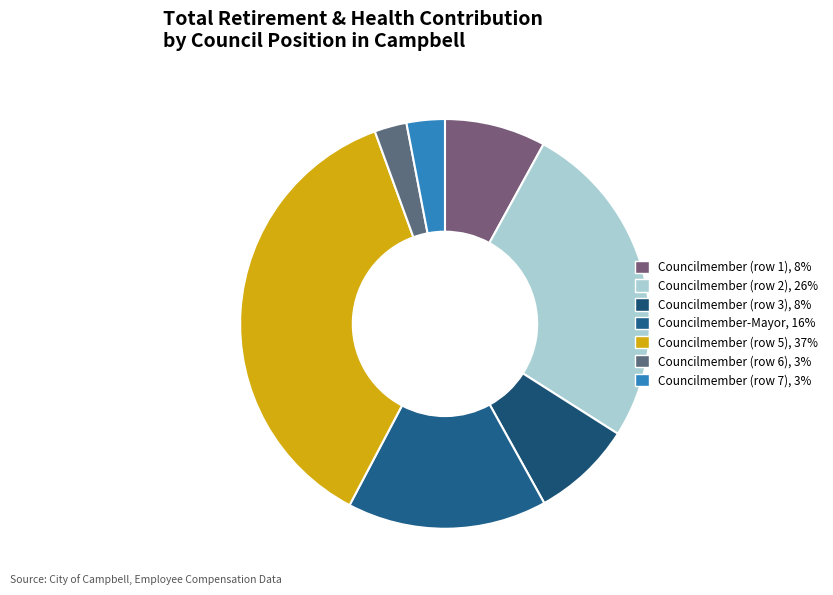

Count the number of slices in the pie.

7